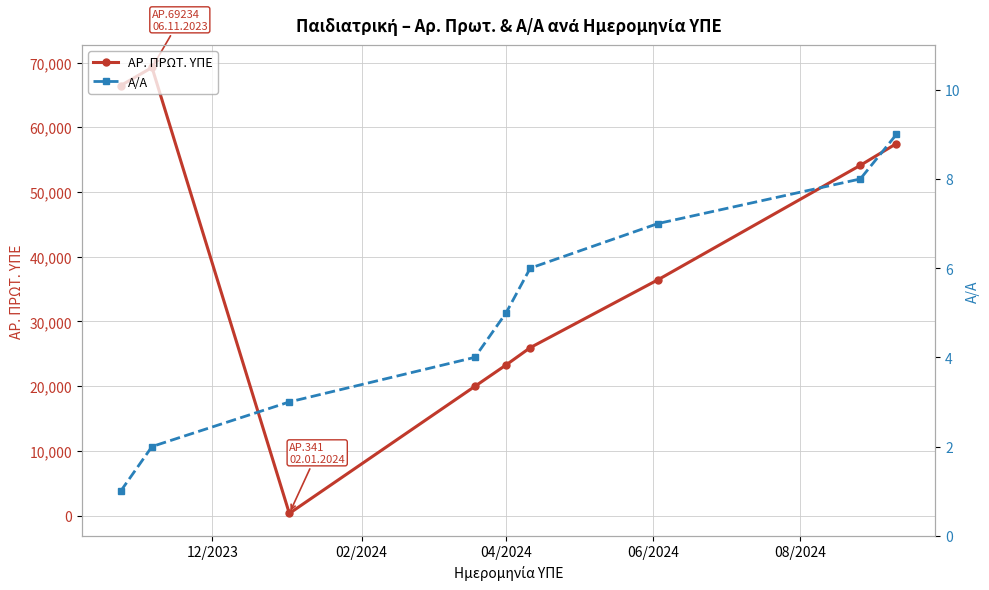

True or false: ΑΡ. ΠΡΩΤ. ΥΠΕ has more than 0 points higher than both neighbors.

True